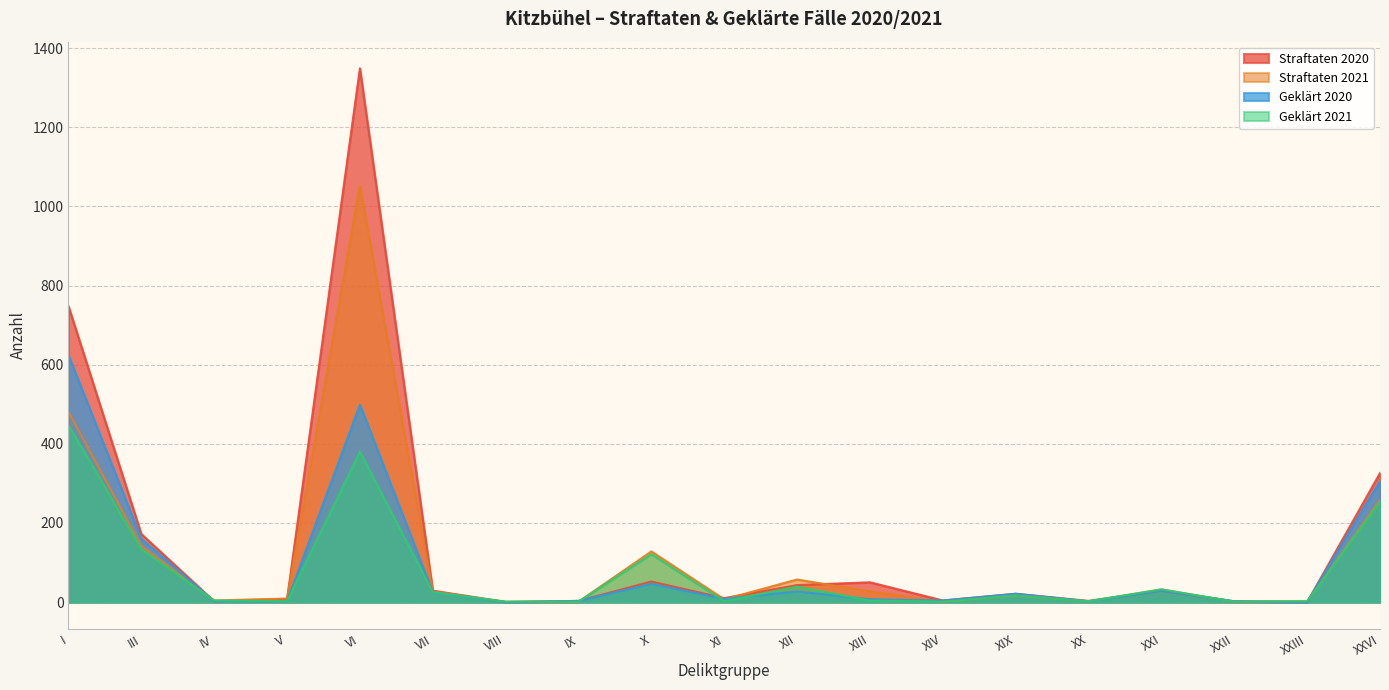

The value of Geklärt 2020 at I is 624. True or false?

True